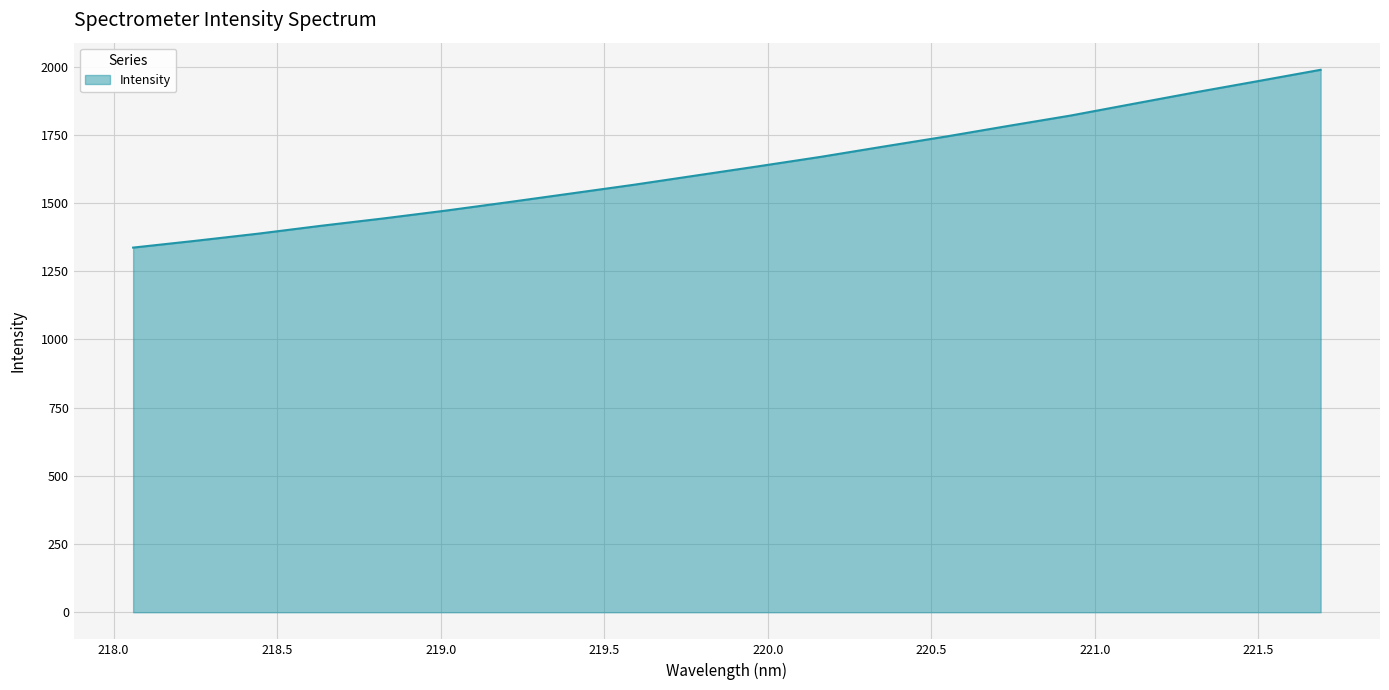

What is the maximum value shown in the chart?

1988.5